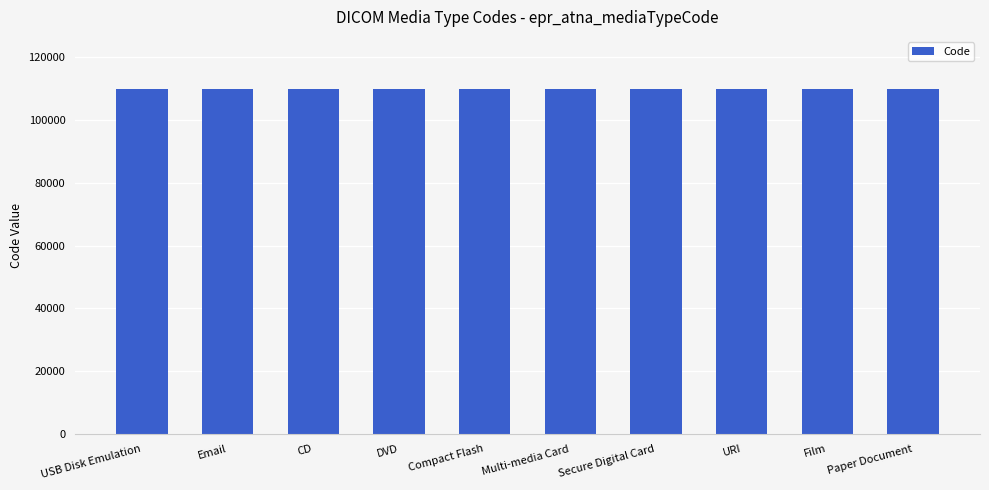

What position from the left is DVD?

4